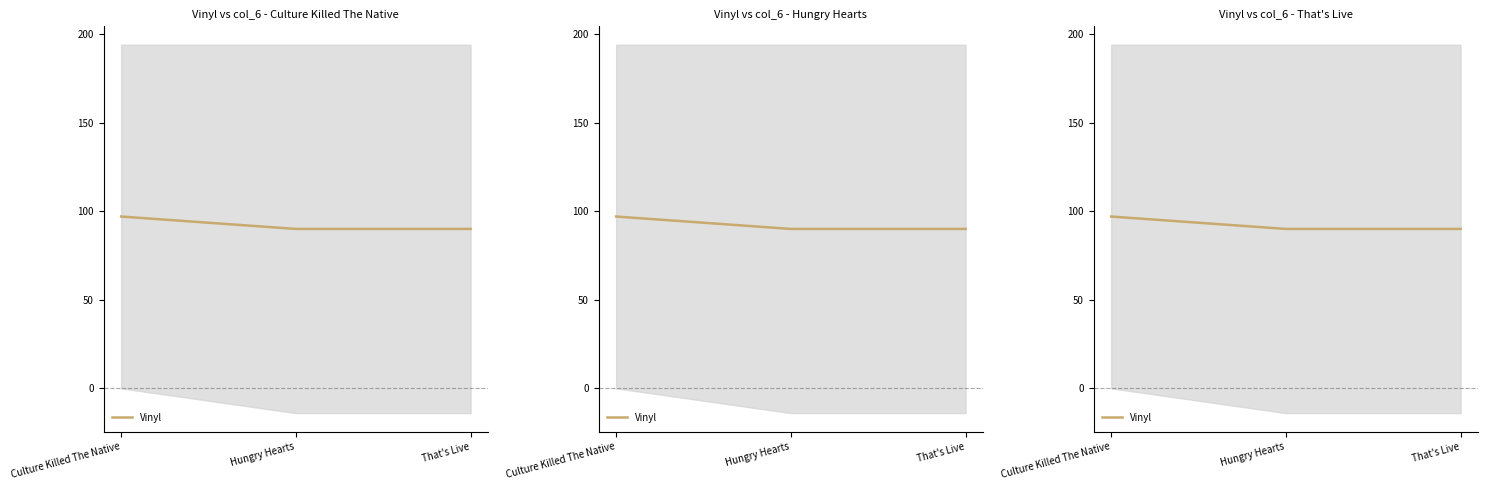

How many lines are shown in the chart?

1